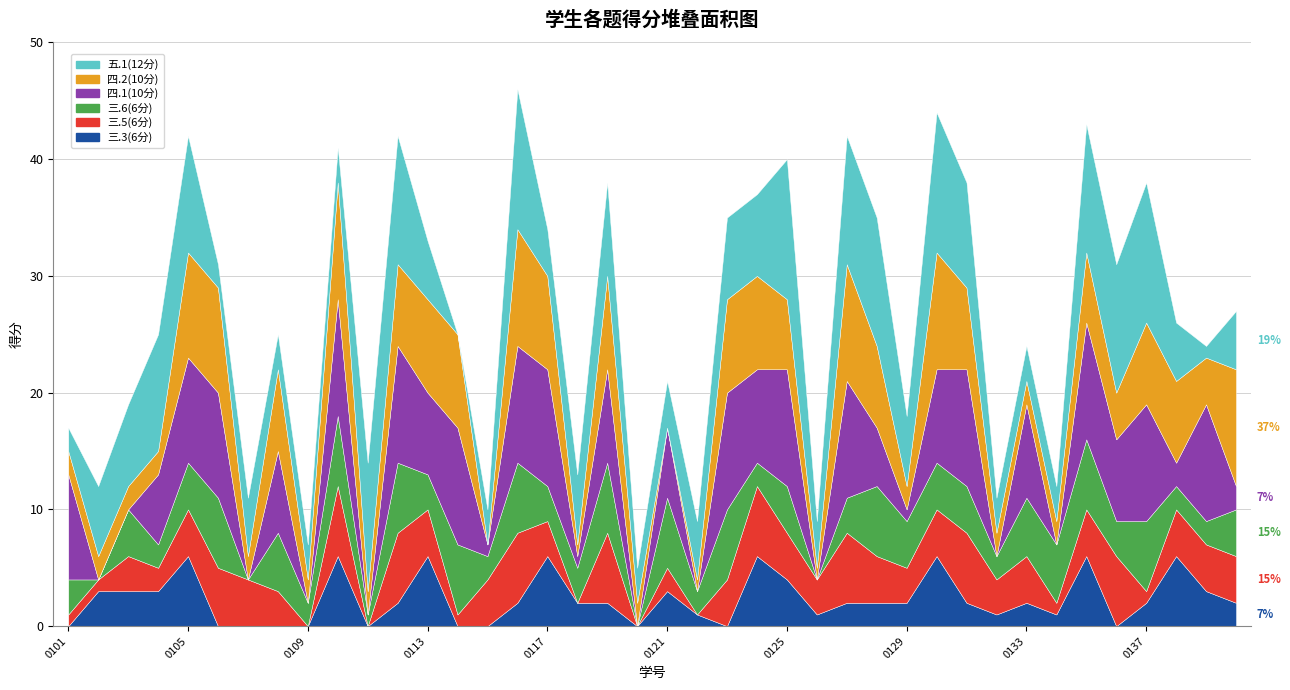

Which category has the highest value across all series?

2231110116